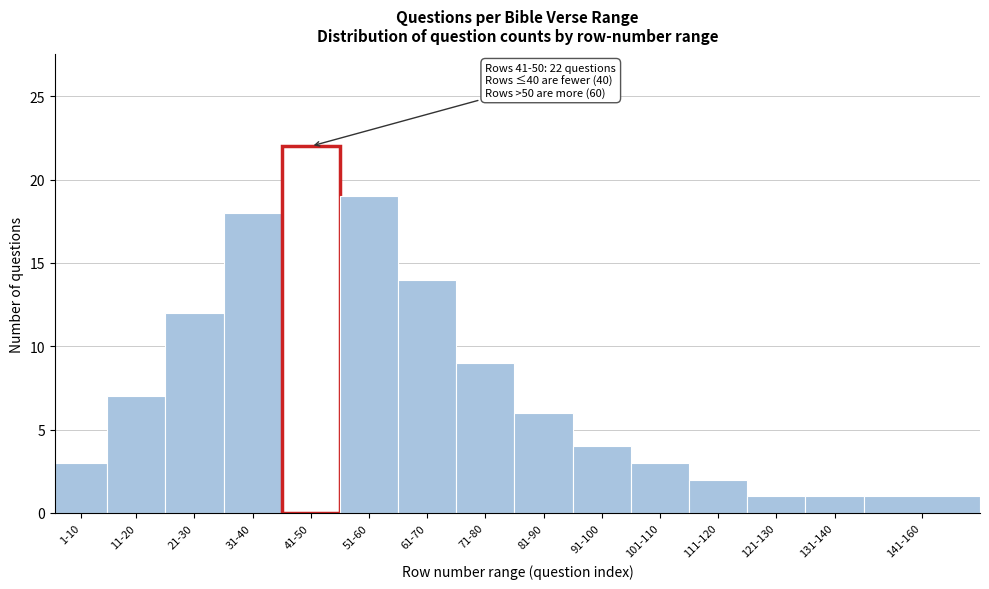

Reading right to left, list all the values displayed in this chart.

141-160=1	131-140=1	121-130=1	111-120=2	101-110=3	91-100=4	81-90=6	71-80=9	61-70=14	51-60=19	41-50=22	31-40=18	21-30=12	11-20=7	1-10=3